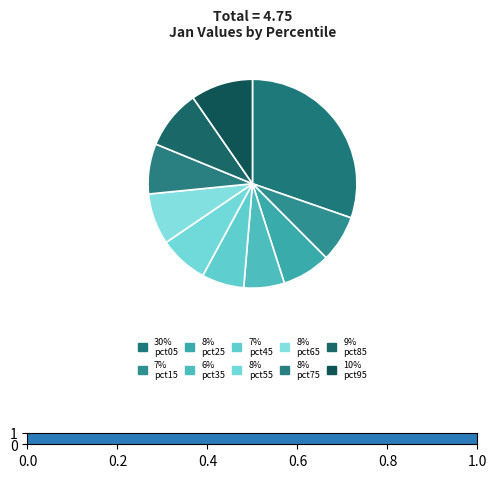

Which slice is the smallest?

pct35